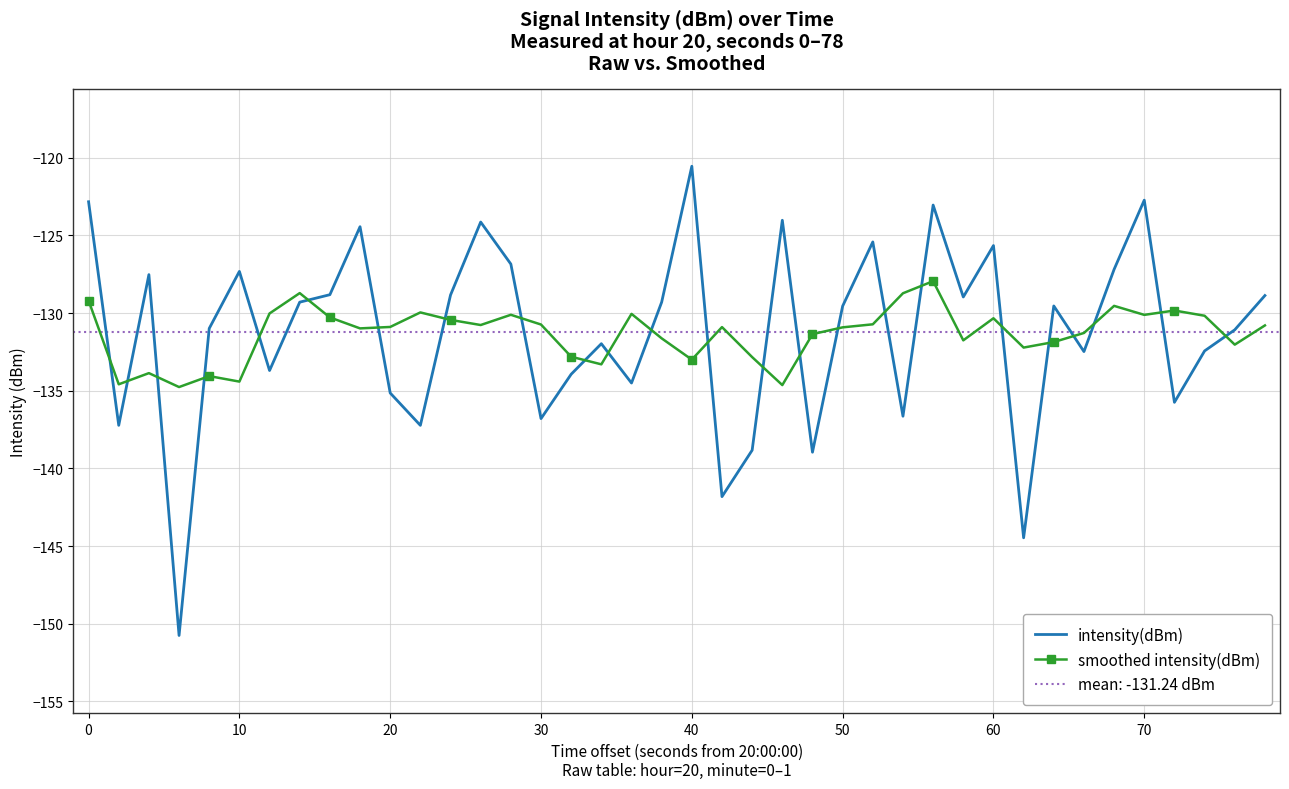

True or false: smoothed intensity(dBm) has more than 2 interior local peaks.

True